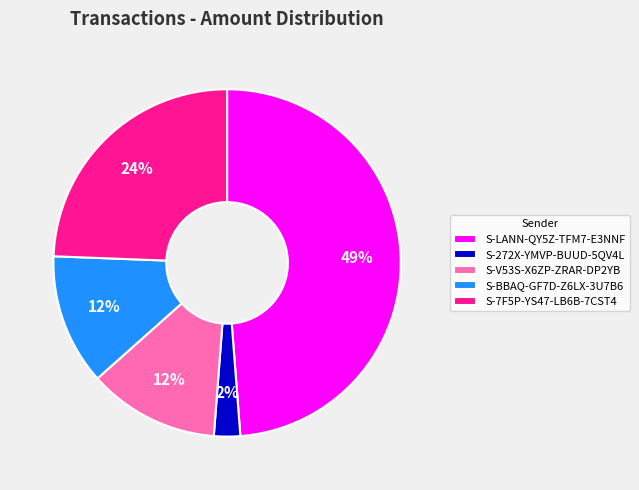

Combined, do S-LANN-QY5Z-TFM7-E3NNF and S-BBAQ-GF7D-Z6LX-3U7B6 account for over 50%?

Yes